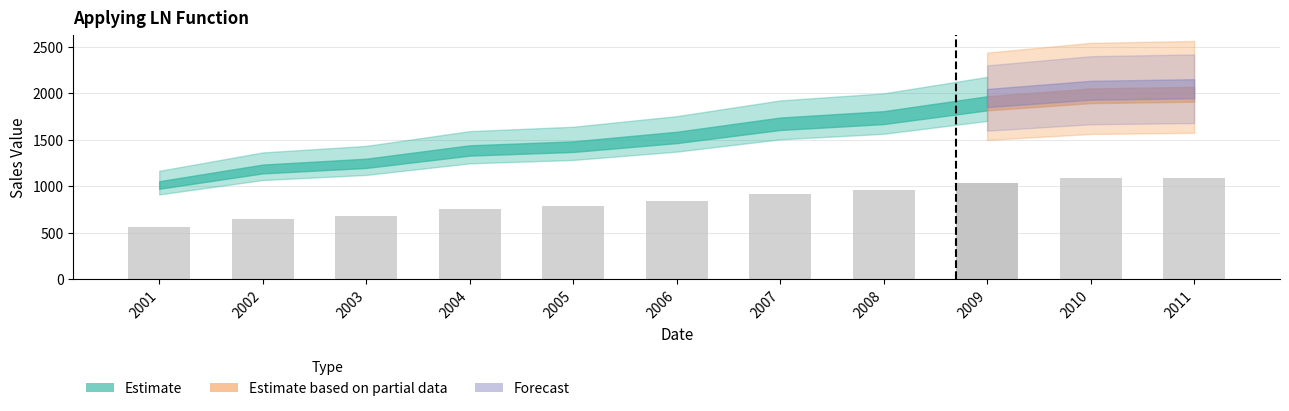

True or false: the data shows 1673 at 2007.

True